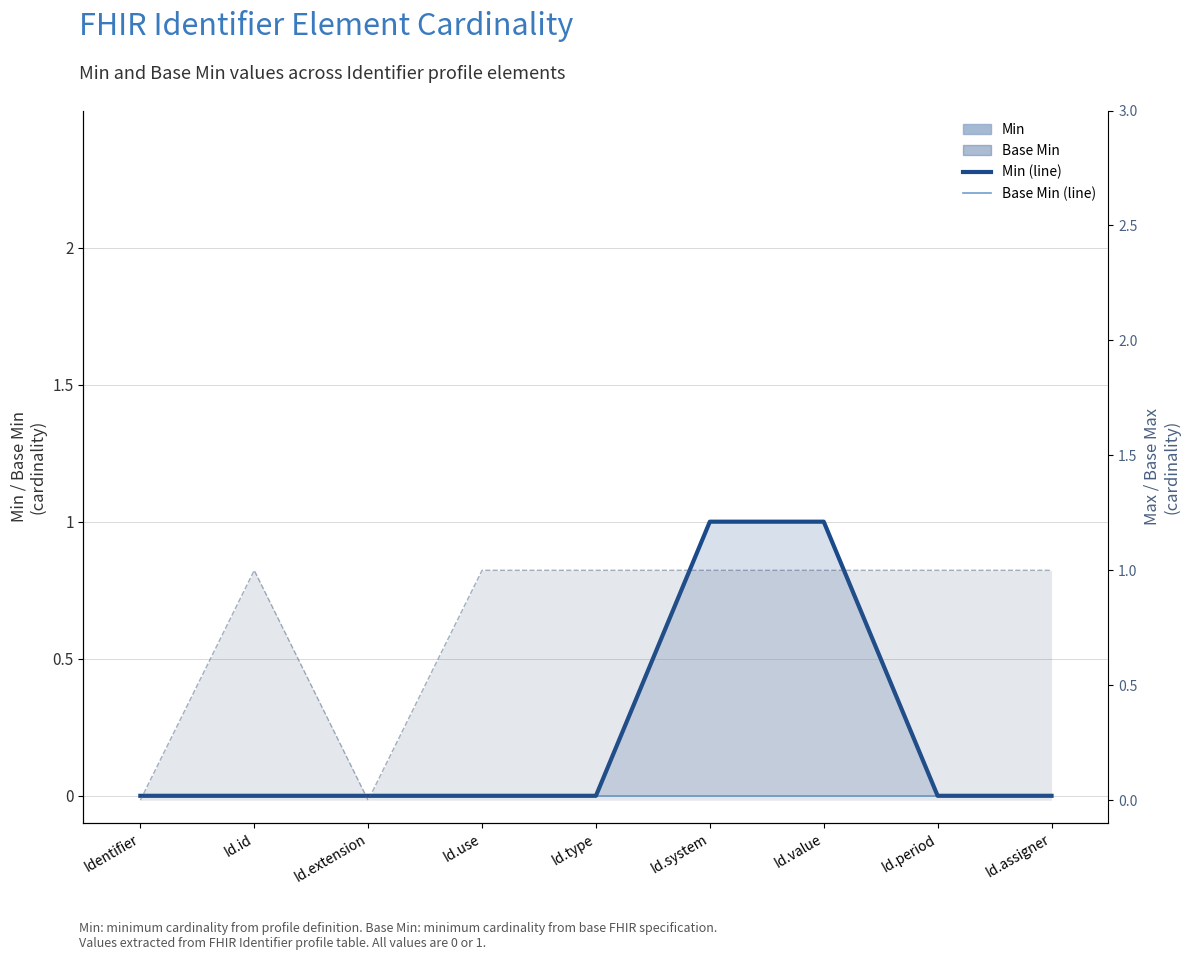

What is the spread (max minus min) of values at Id.type?

1